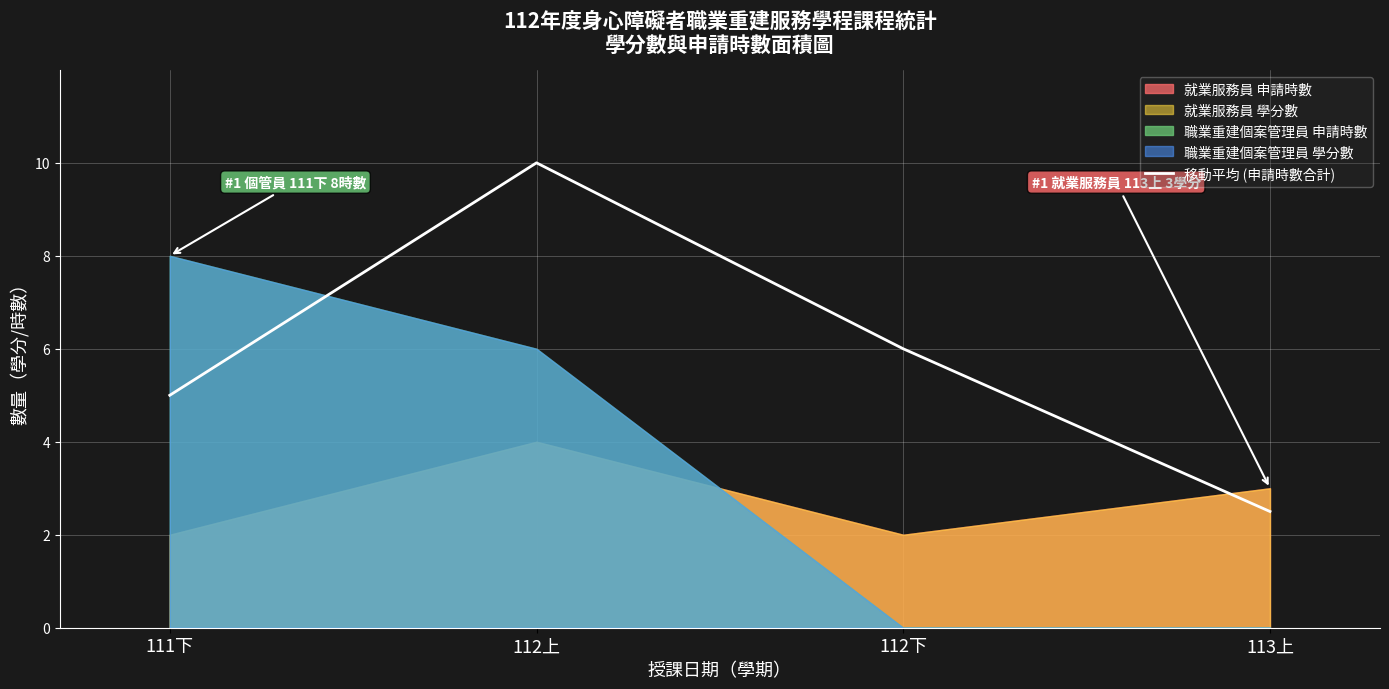

Which category has the highest value across all series?

112上